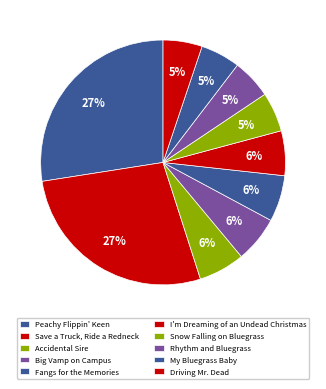

Count the number of slices in the pie.

10